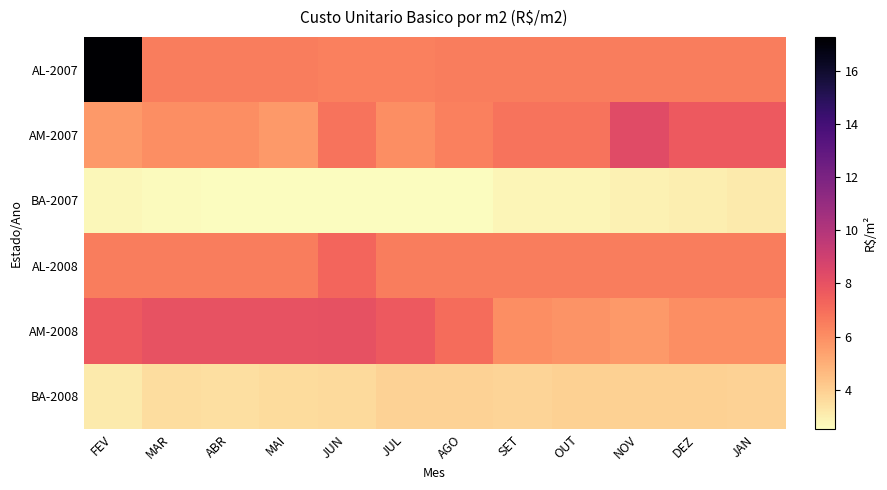

Which series changed the most between JUN and OUT?

AM-2008